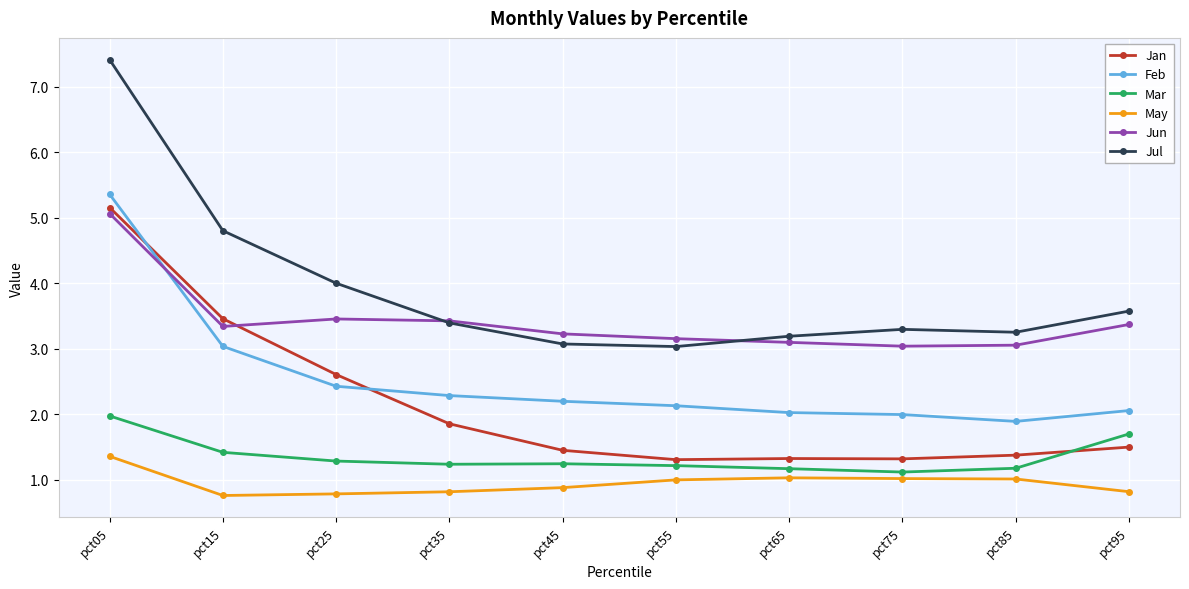

What is the lowest value of the Jan series?

1.3